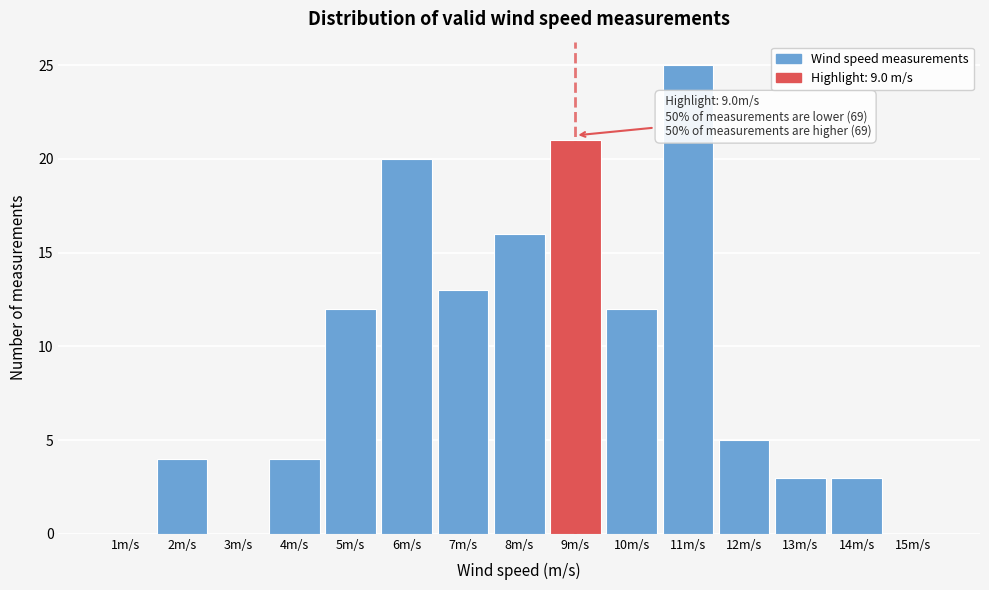

Reading left to right, list all the values displayed in this chart.

1m/s=0	2m/s=4	3m/s=0	4m/s=4	5m/s=12	6m/s=20	7m/s=13	8m/s=16	9m/s=21	10m/s=12	11m/s=25	12m/s=5	13m/s=3	14m/s=3	15m/s=0